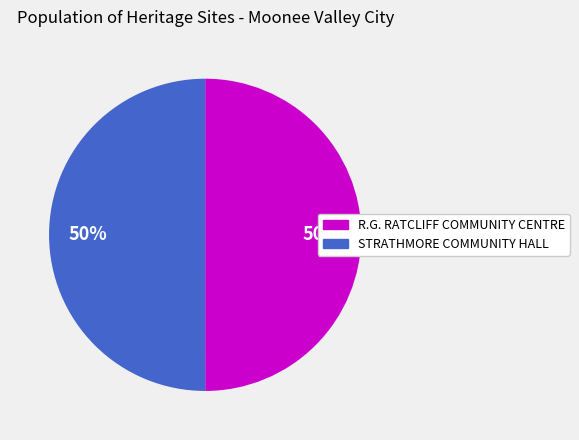

To the nearest percent, what percentage of the pie is R.G. RATCLIFF COMMUNITY CENTRE?

50%